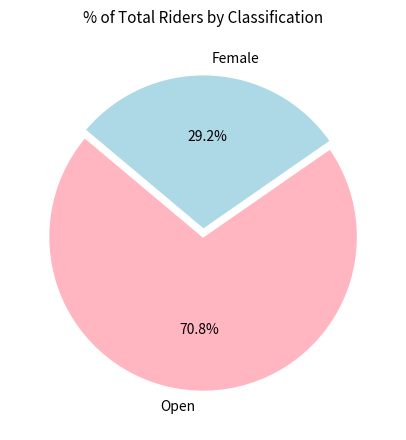

How many slices are in this pie chart?

2